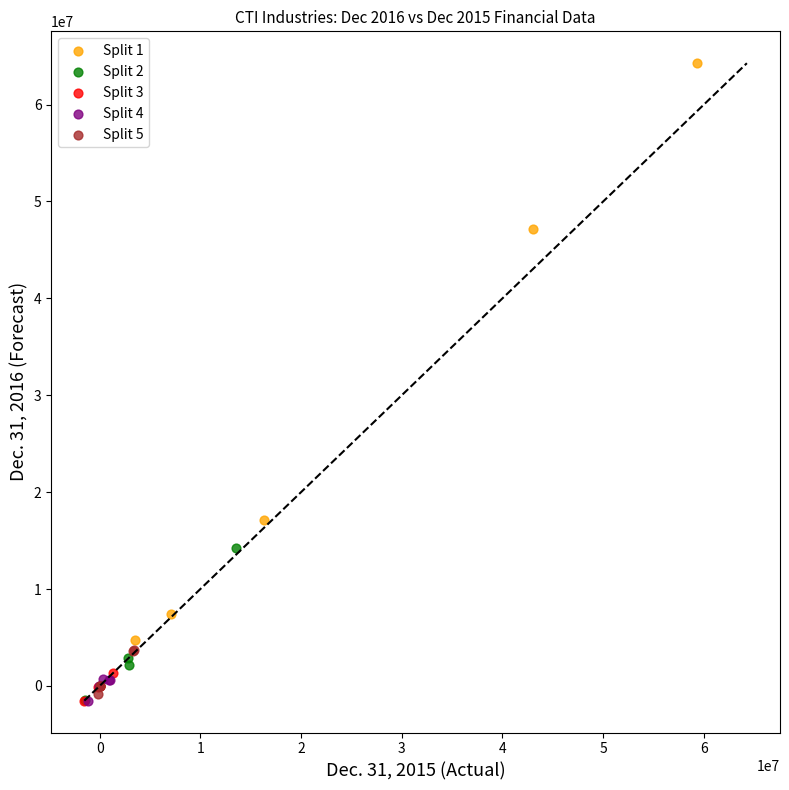

Which series has the largest Y range (max minus min)?

Split 1